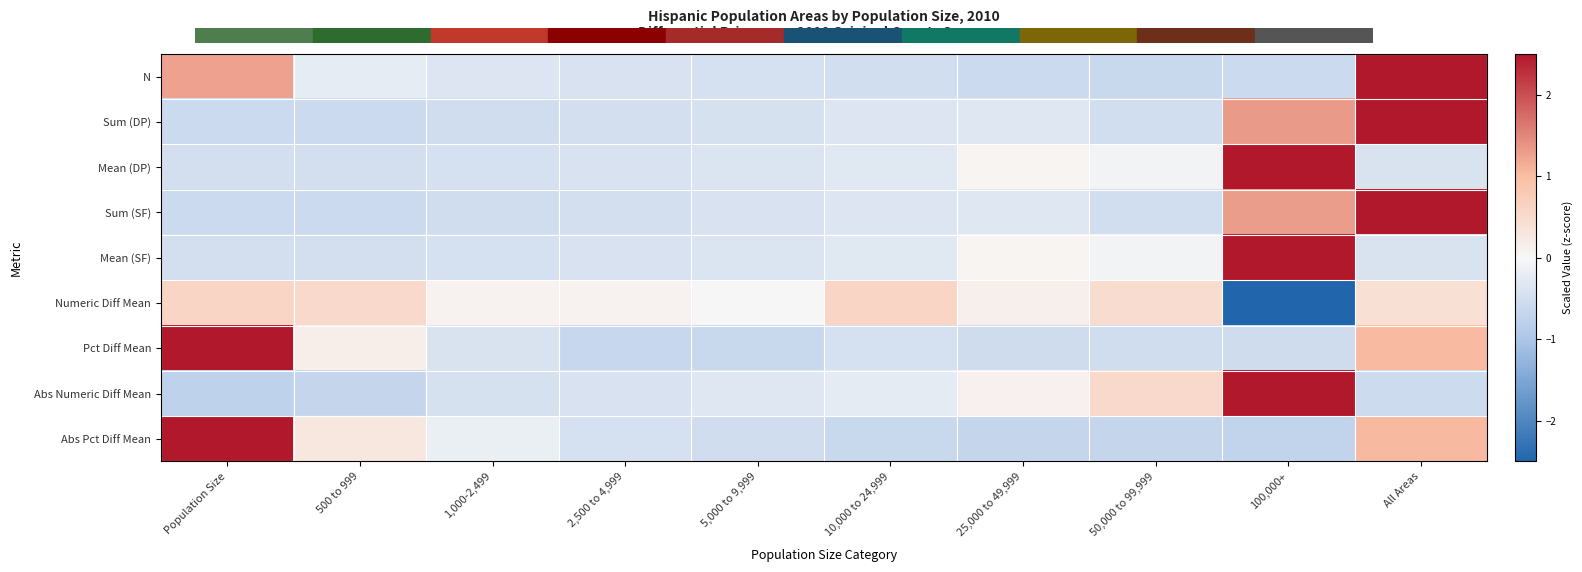

Which has a higher value, 25,000 to 49,999 or 5,000 to 9,999?

5,000 to 9,999